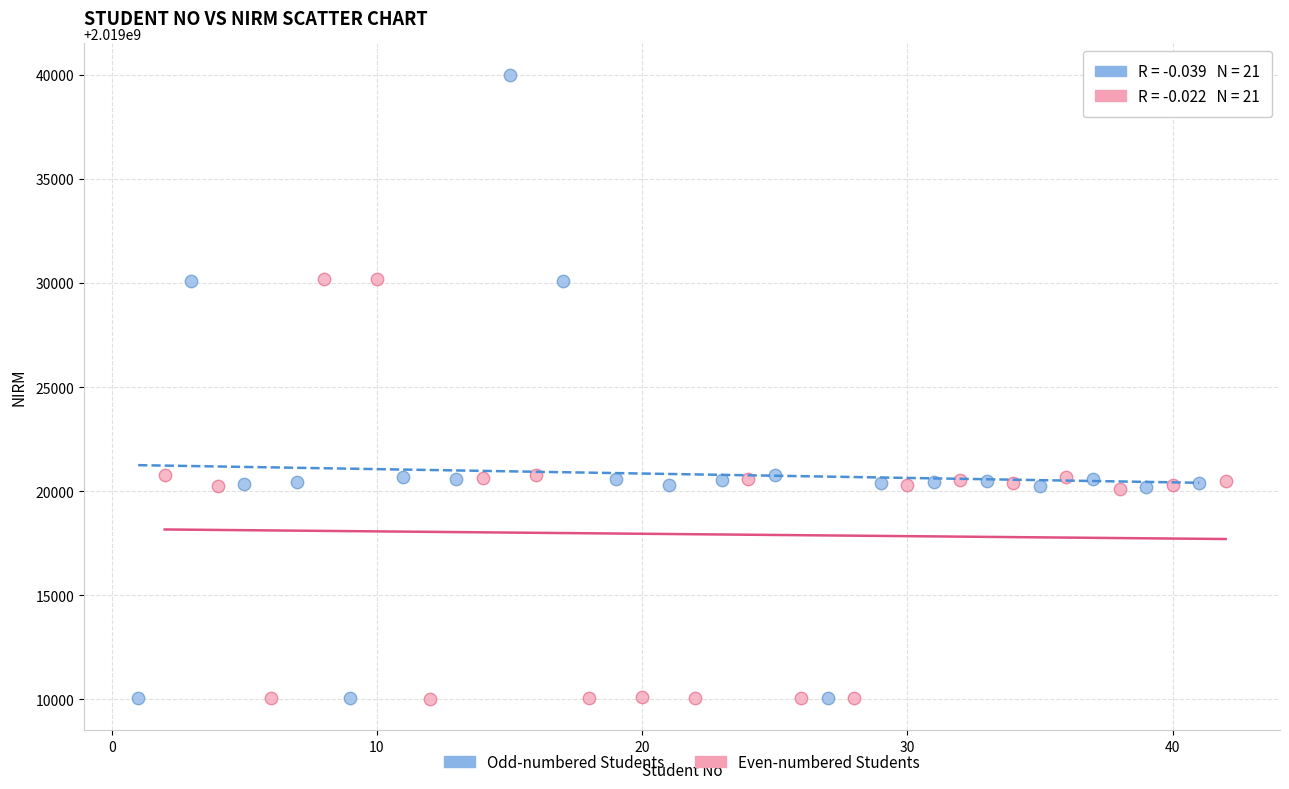

Which series reaches the maximum Y coordinate?

Odd-numbered Students